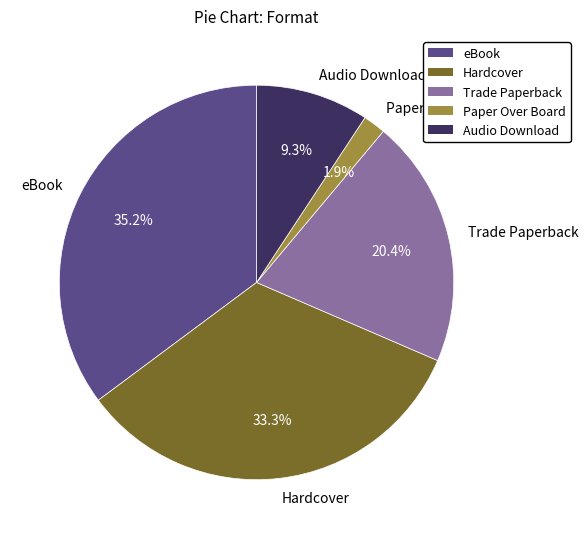

The Trade Paperback slice represents 20% of the pie. True or false?

True